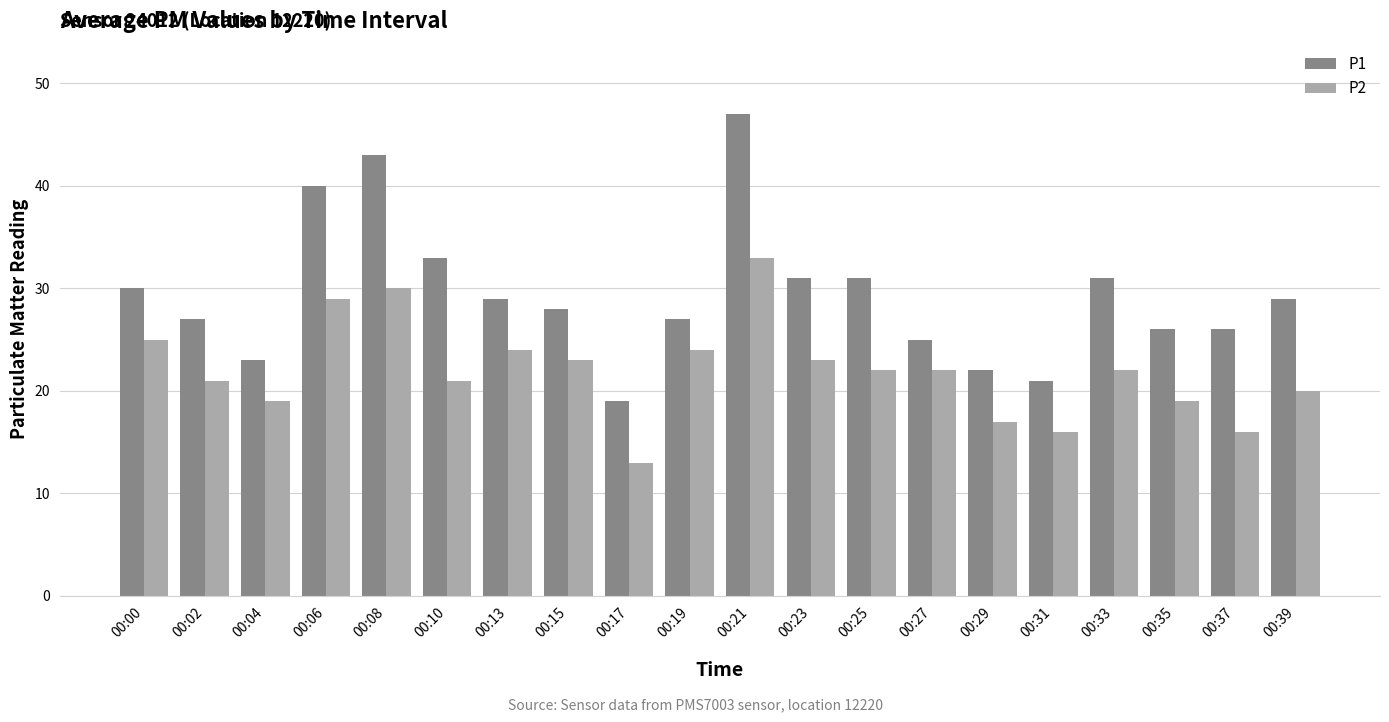

What is the spread (max minus min) of values at 00:29?

5